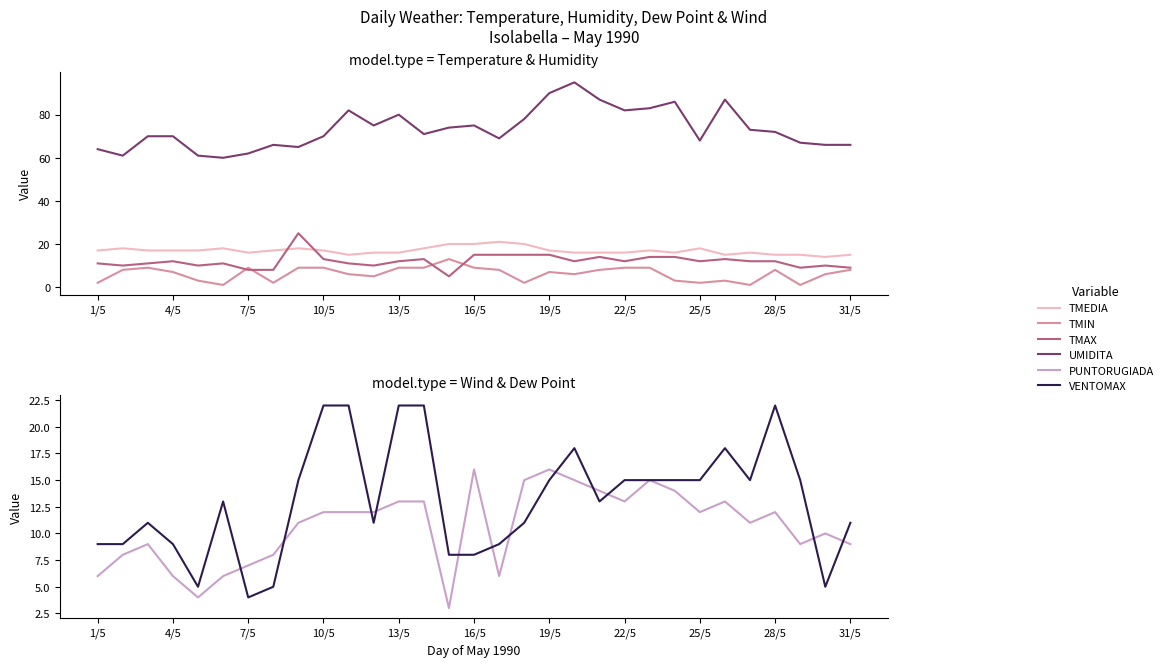

At how many categories does at least one series exceed 76?

10